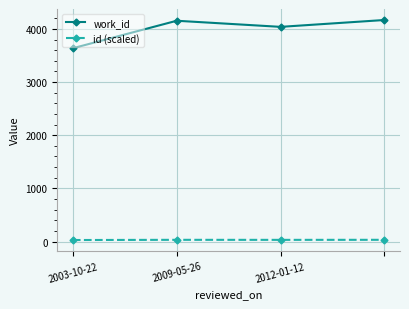

List the series in order of their overall mean, lowest first.

id (scaled), work_id